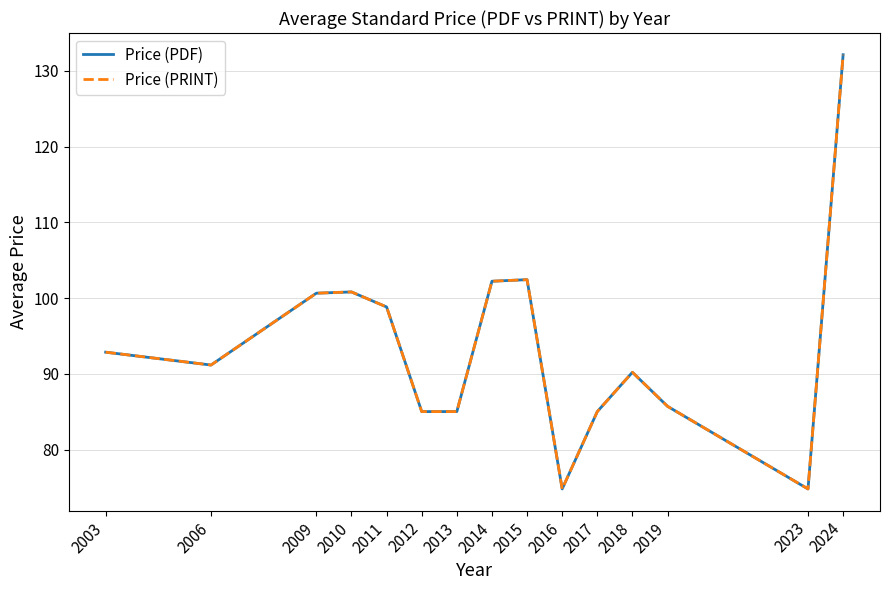

Is it true that Price (PDF) equals 34.5 at 2011?

False